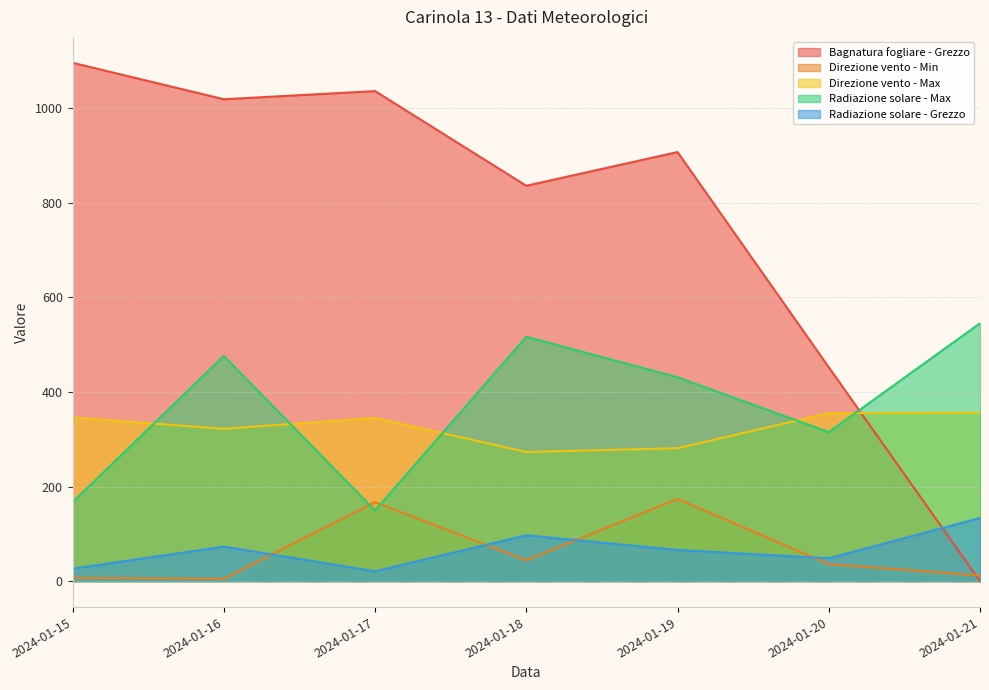

How many interior local valleys does the Direzione vento - Max series have?

2